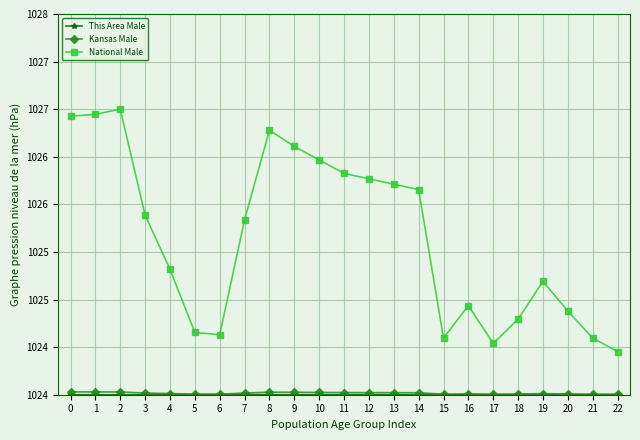

List the series in order of their peak value, lowest first.

This Area Male, Kansas Male, National Male